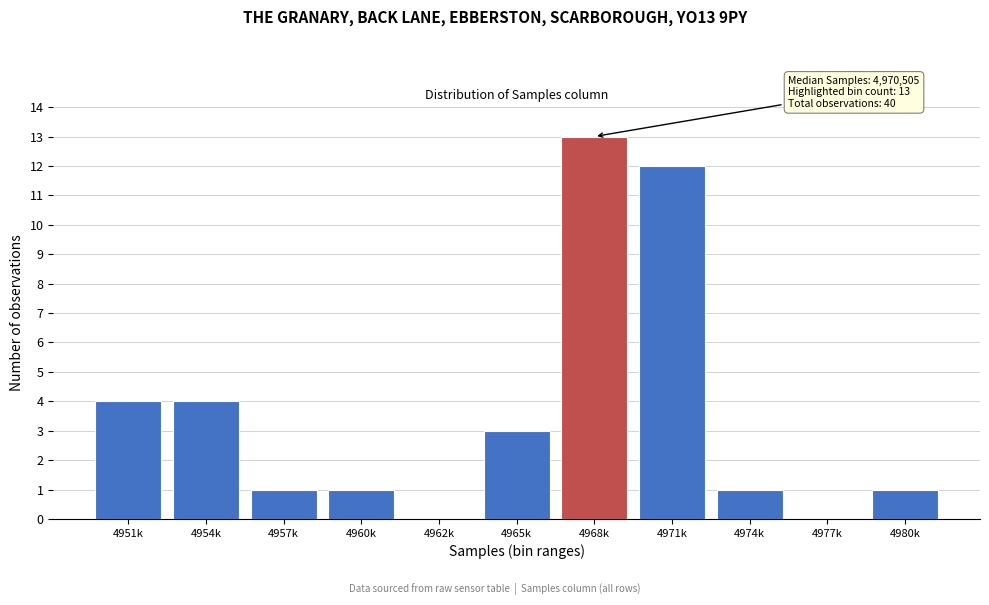

Reading right to left, transcribe all the data shown in this chart.

4980k=1	4977k=0	4974k=1	4971k=12	4968k=13	4965k=3	4962k=0	4960k=1	4957k=1	4954k=4	4951k=4